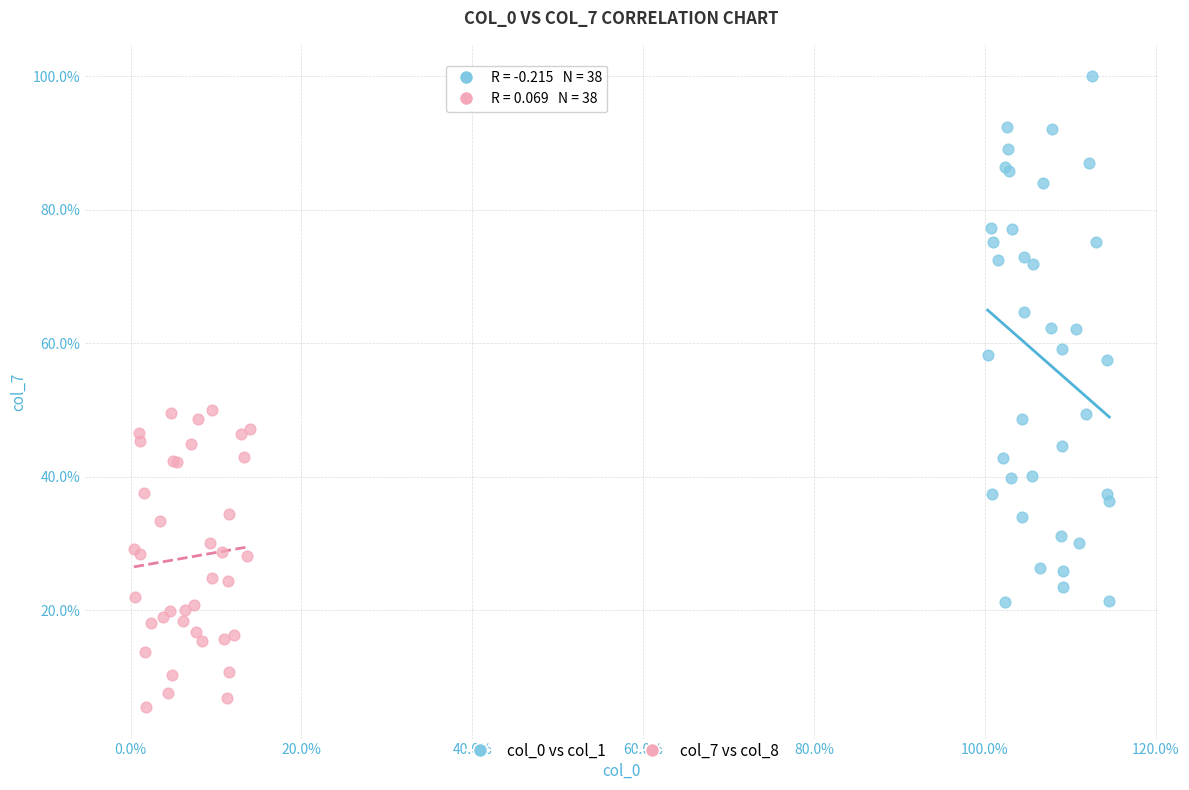

Which series contains the highest Y value?

col_0 vs col_1